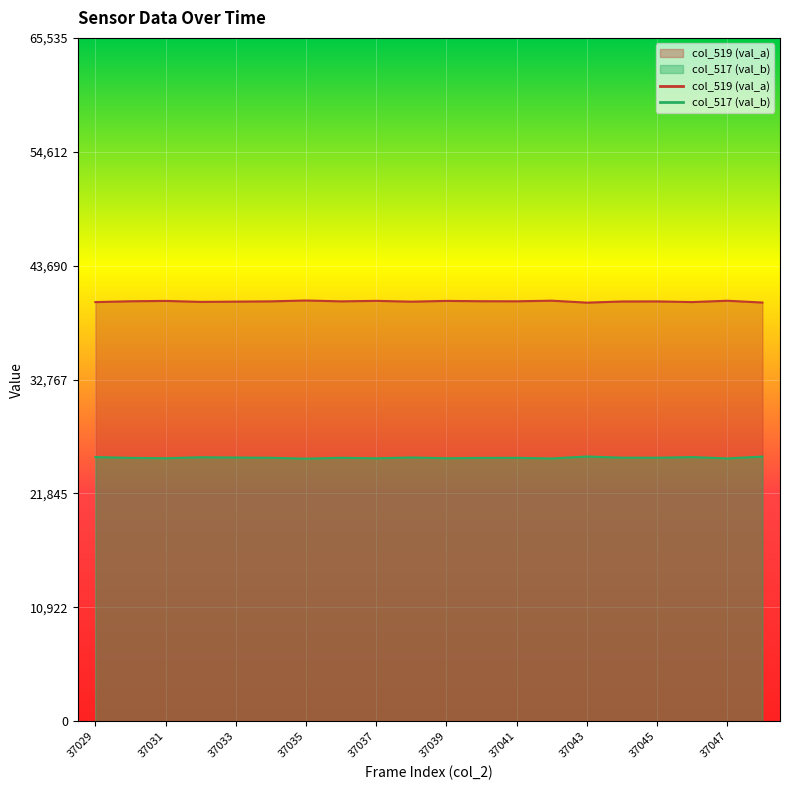

True or false: col_517 (val_b) has more than 0 points higher than both neighbors.

True